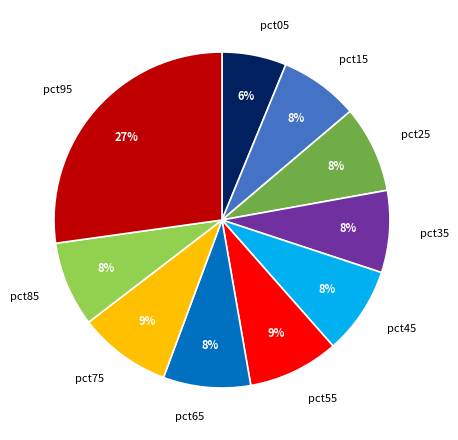

Does pct95 account for over 50% of the chart?

No